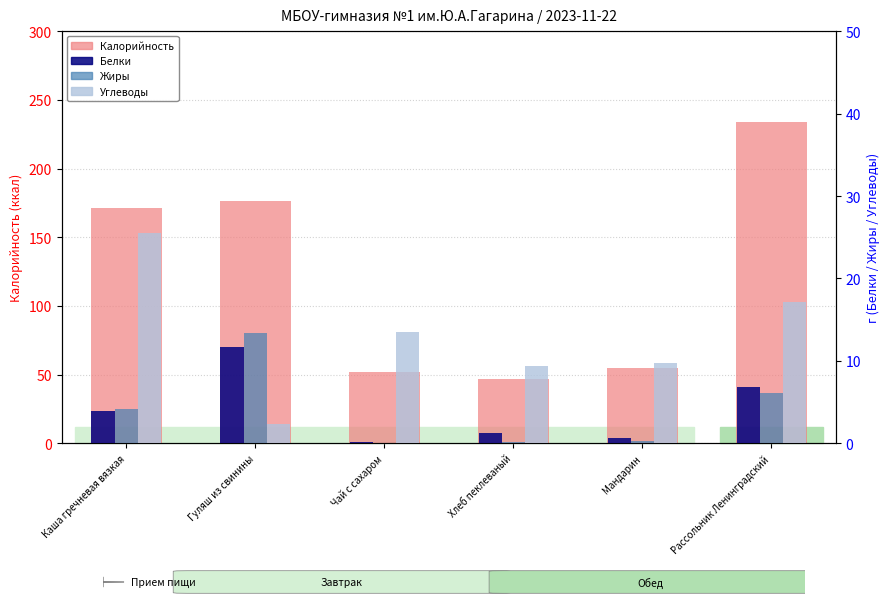

What is the maximum value for Белки?

11.6